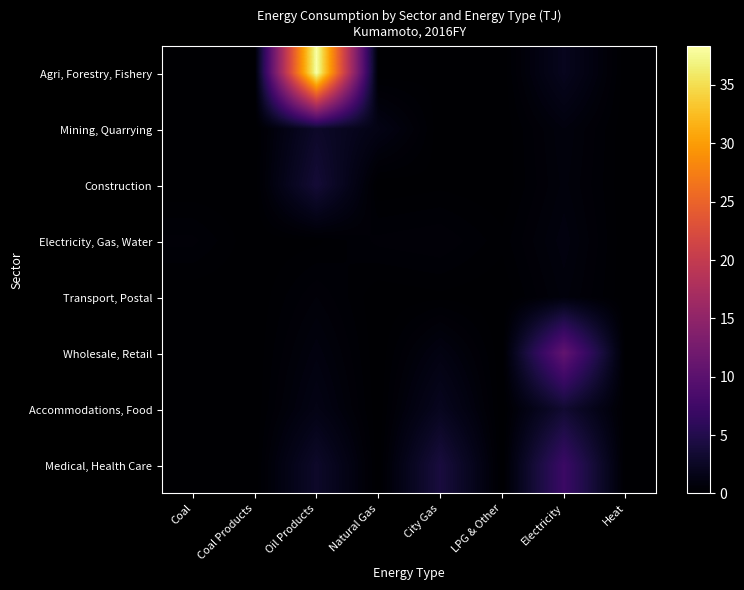

Reading left to right, transcribe all the data shown in this chart.

Agri, Forestry, Fishery: Coal=0.0	Coal Products=0.0	Oil Products=38.3	Natural Gas=0.0	City Gas=0.1	LPG & Other=0.0	Electricity=2.0	Heat=0.0
Mining, Quarrying: Coal=0.0	Coal Products=0.0	Oil Products=2.8	Natural Gas=1.4	City Gas=0.0	LPG & Other=0.0	Electricity=0.9	Heat=0.0
Construction: Coal=0.0	Coal Products=0.0	Oil Products=3.6	Natural Gas=0.0	City Gas=0.1	LPG & Other=0.0	Electricity=0.8	Heat=0.0
Electricity, Gas, Water: Coal=0.5	Coal Products=0.0	Oil Products=0.1	Natural Gas=0.5	City Gas=0.6	LPG & Other=0.2	Electricity=1.0	Heat=0.0
Transport, Postal: Coal=0.0	Coal Products=0.0	Oil Products=0.6	Natural Gas=0.0	City Gas=0.1	LPG & Other=0.0	Electricity=0.8	Heat=0.0
Wholesale, Retail: Coal=0.0	Coal Products=0.0	Oil Products=1.0	Natural Gas=0.0	City Gas=1.2	LPG & Other=0.0	Electricity=10.7	Heat=0.0
Accommodations, Food: Coal=0.0	Coal Products=0.0	Oil Products=1.4	Natural Gas=0.0	City Gas=2.1	LPG & Other=0.0	Electricity=3.3	Heat=0.1
Medical, Health Care: Coal=0.0	Coal Products=0.0	Oil Products=2.8	Natural Gas=0.0	City Gas=4.1	LPG & Other=0.0	Electricity=7.1	Heat=0.0